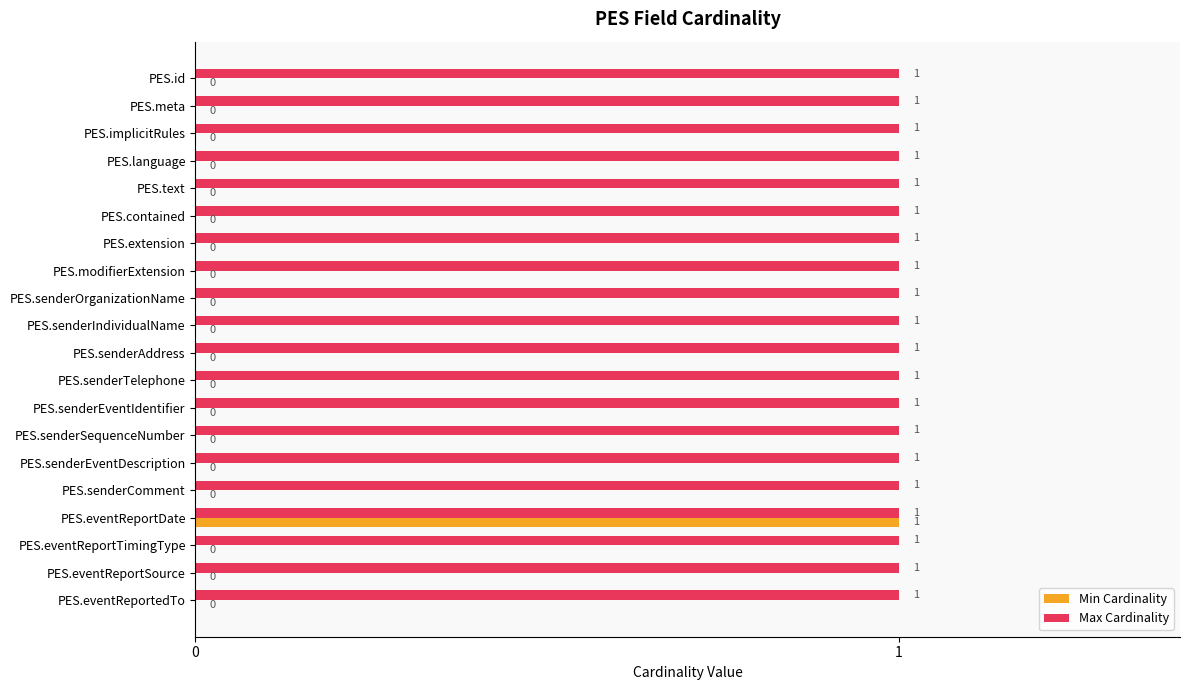

Which series has the largest total across all categories?

Max Cardinality